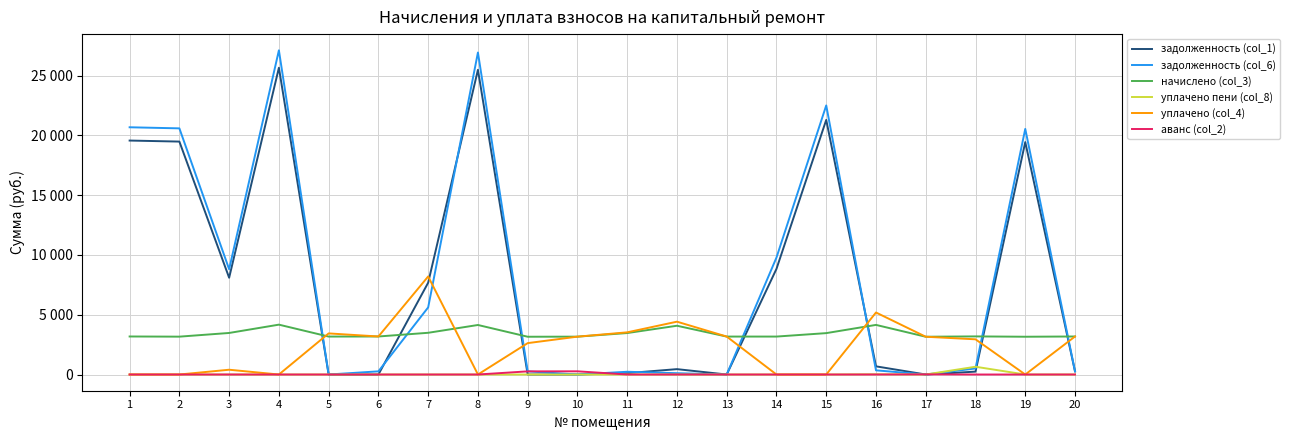

Does the chart have visible grid lines?

Yes